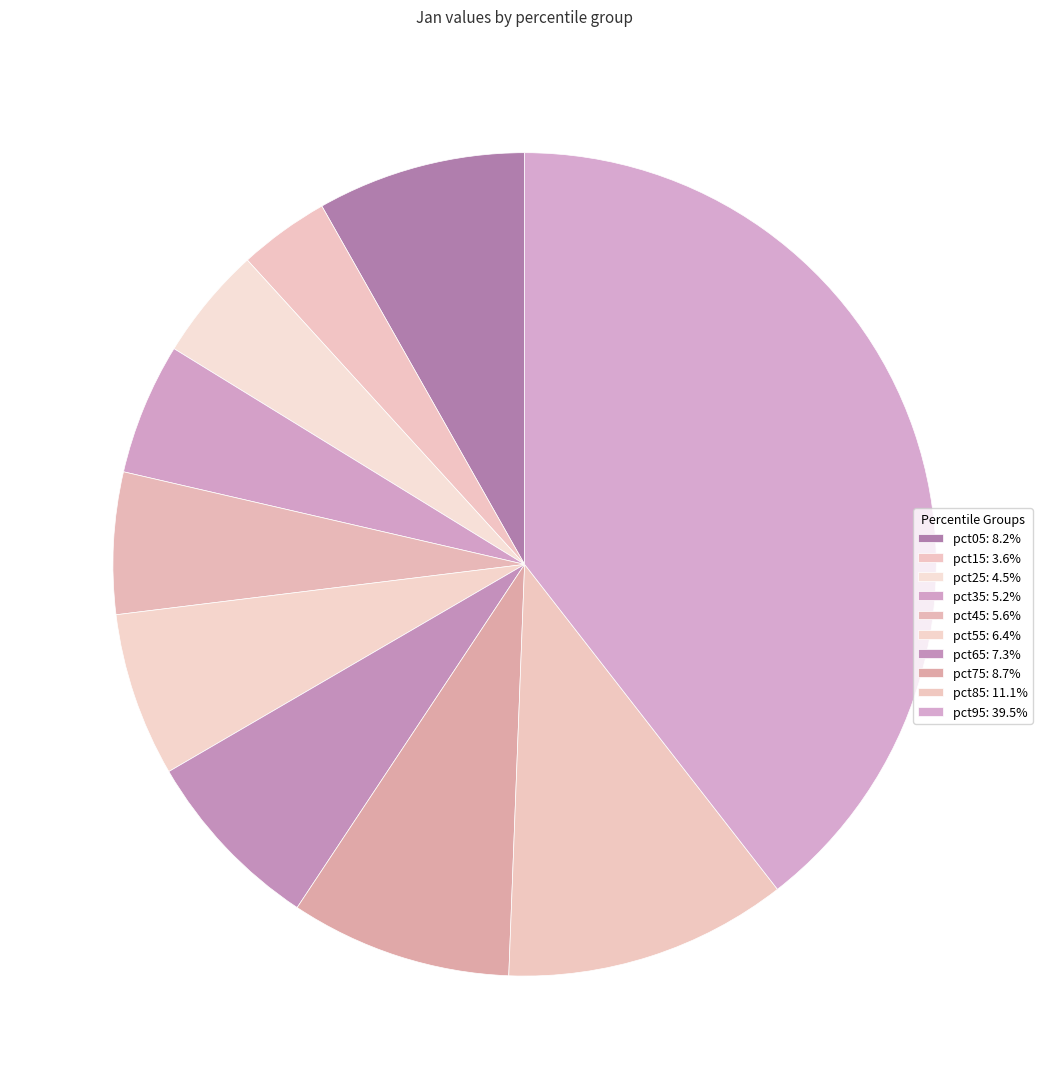

What is the largest slice in the pie chart?

pct95